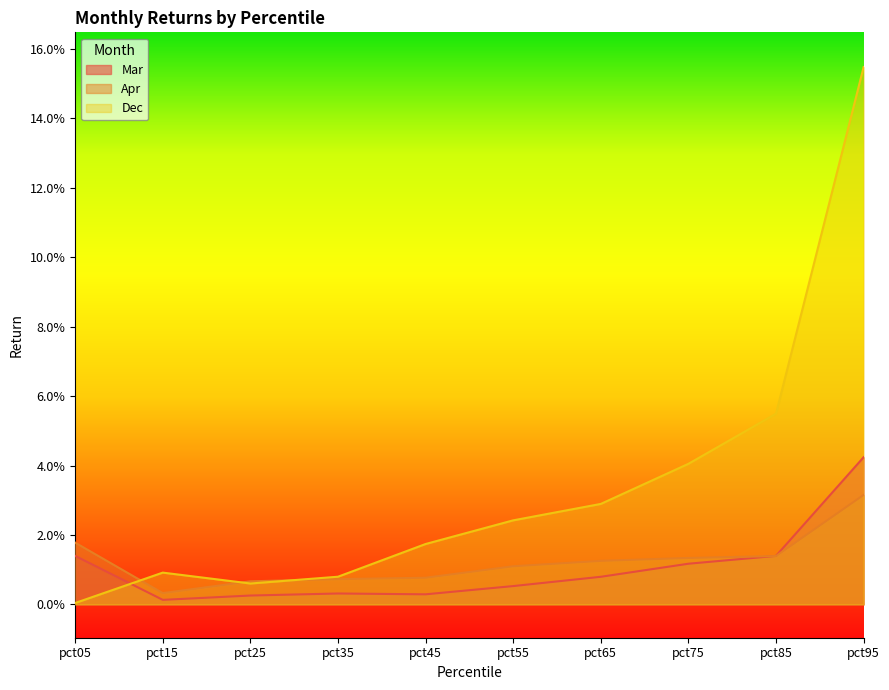

How many distinct data groups are displayed?

3